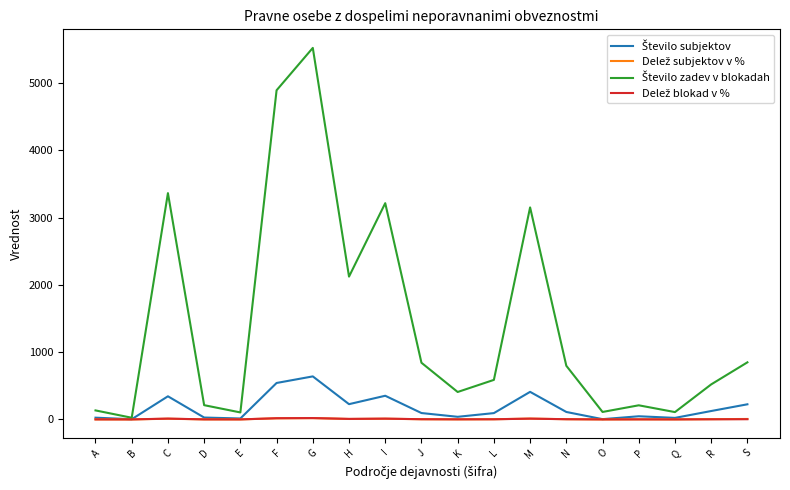

What is the spread (max minus min) of values at G?

5505.9